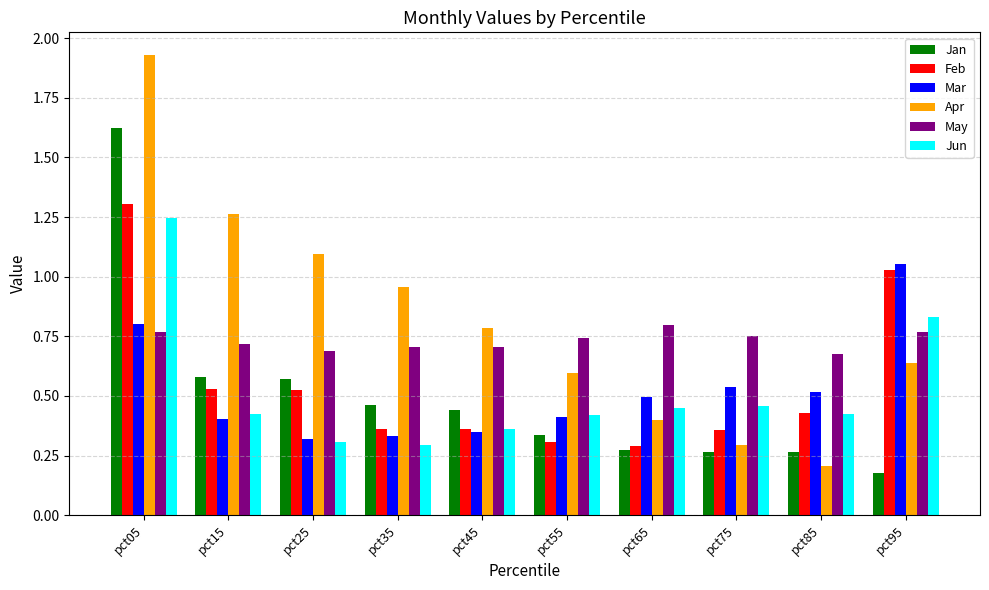

True or false: Jun has a value of 0.3 at pct25.

True